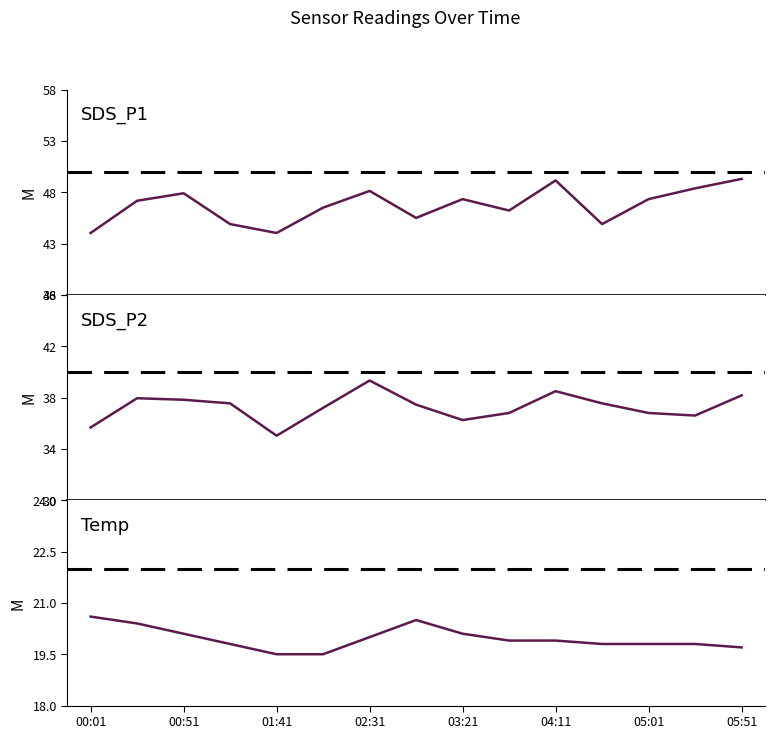

What is the sum of all Temp values?

299.4